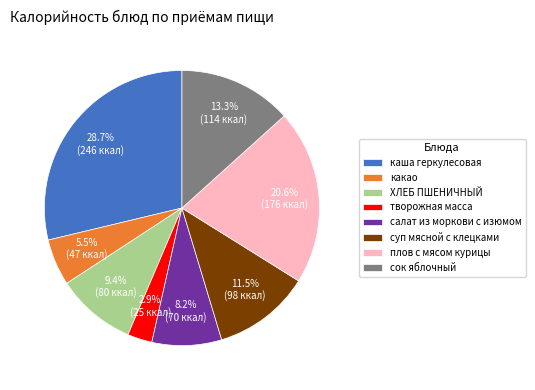

True or false: салат из моркови с изюмом accounts for 19% of the total.

False